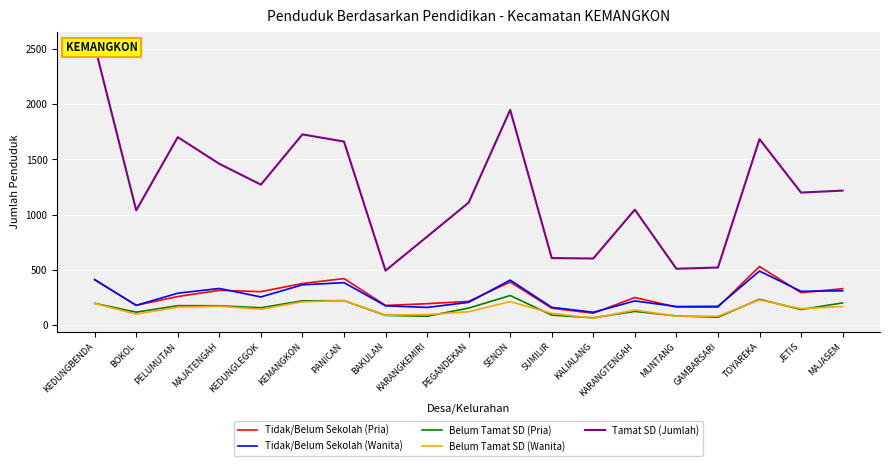

What is the maximum value for Belum Tamat SD (Pria)?

265